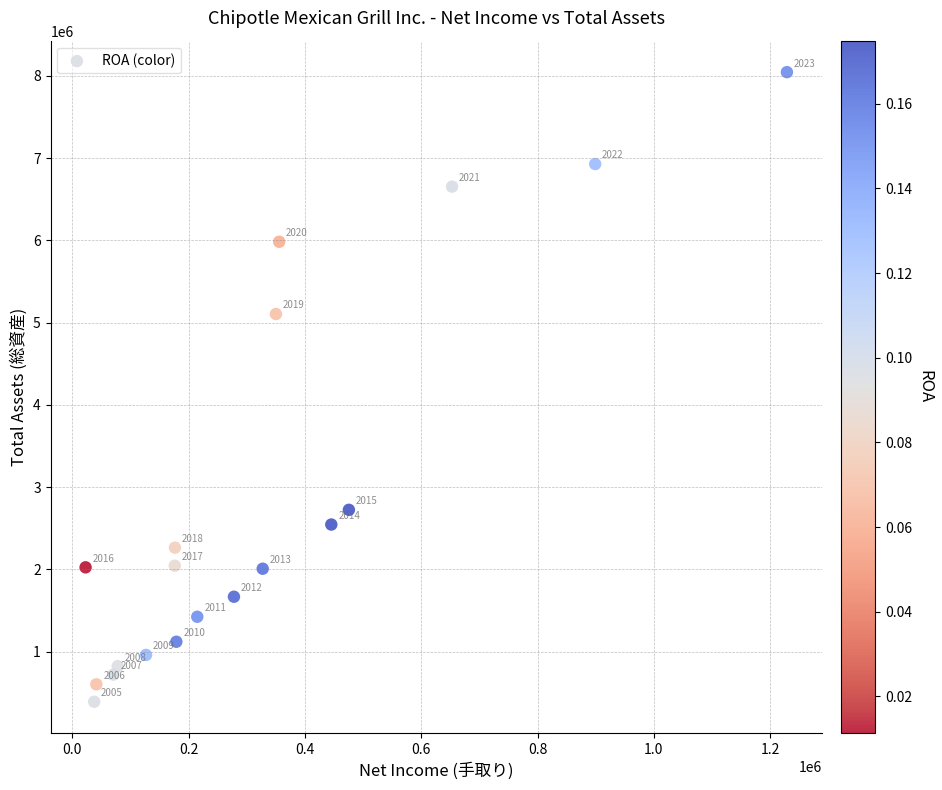

What Y value in the scatter plot is closest to 4218428?

5104604